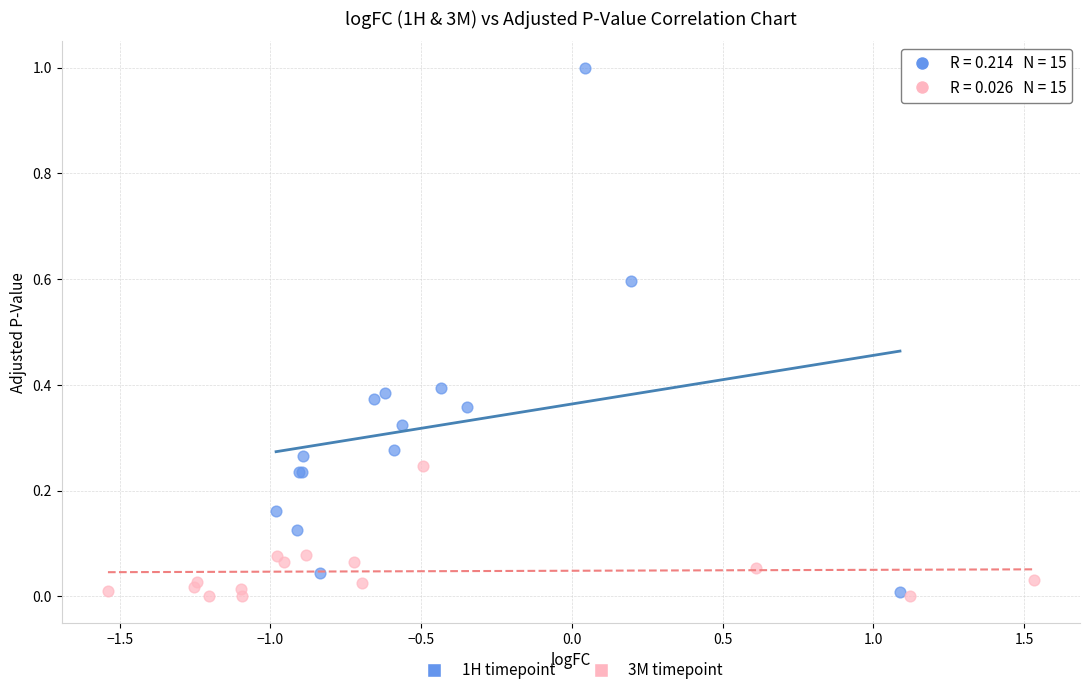

Which series reaches the maximum Y coordinate?

1H timepoint